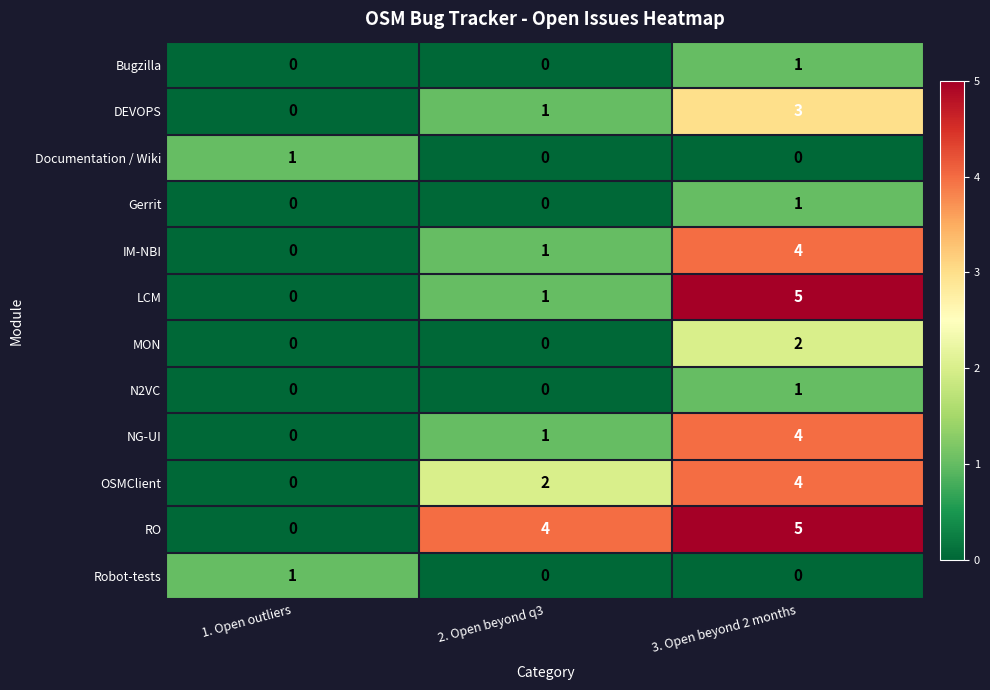

Read the LCM value at 3. Open beyond 2 months.

5